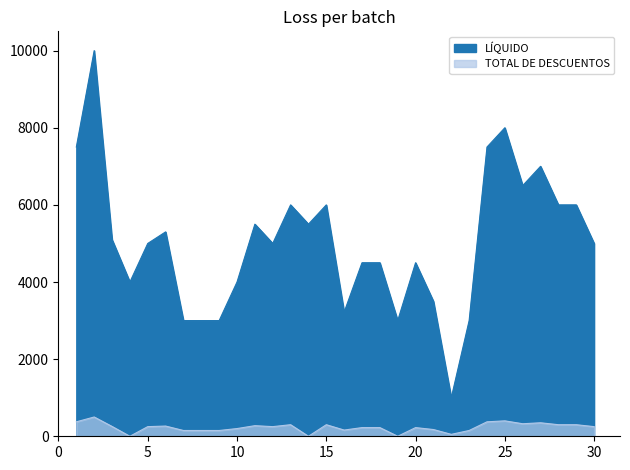

True or false: LÍQUIDO has a value of 9312 at 14.

False